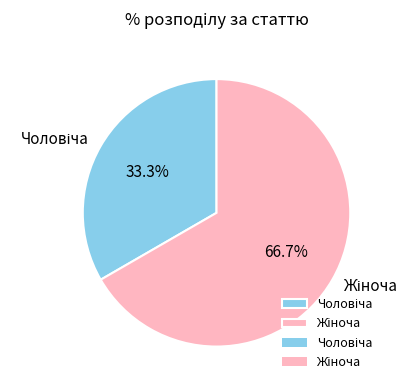

Does any single category account for the majority?

Yes